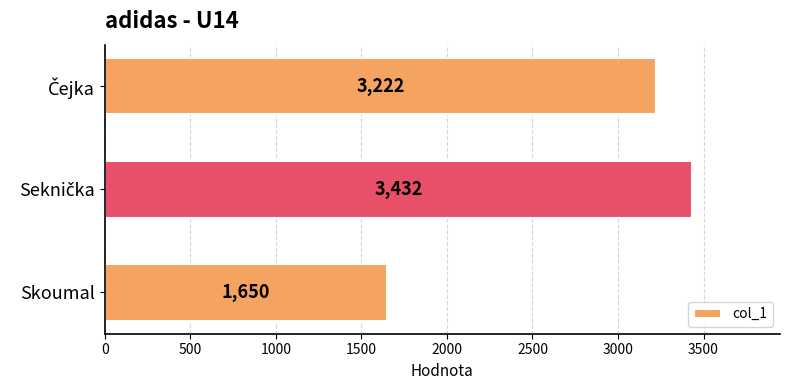

Does the chart contain stacked bars?

No